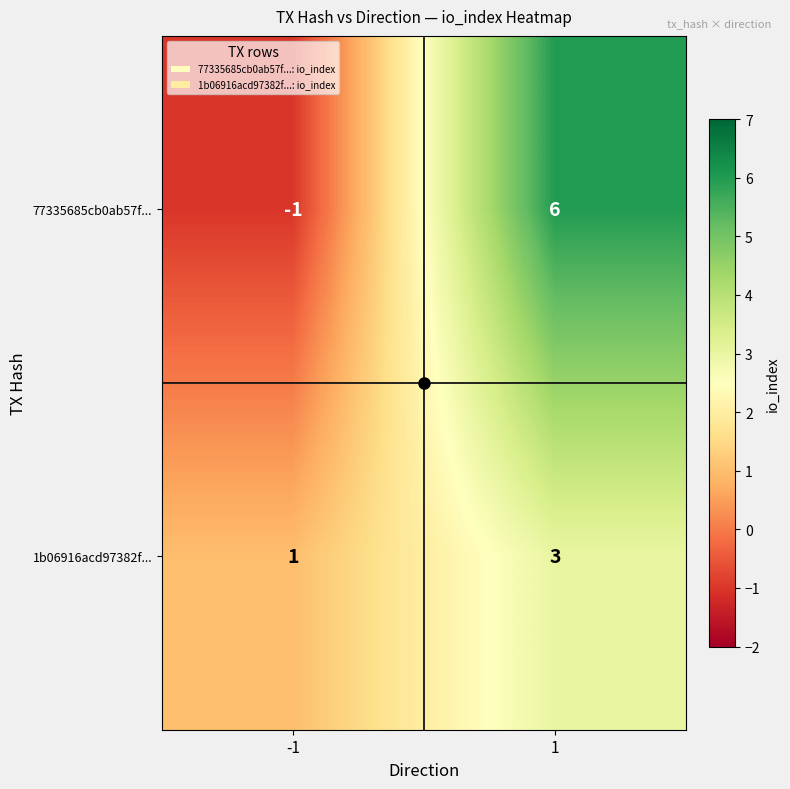

The 1b06916acd97382f... series shows 3 at 1. True or false?

True